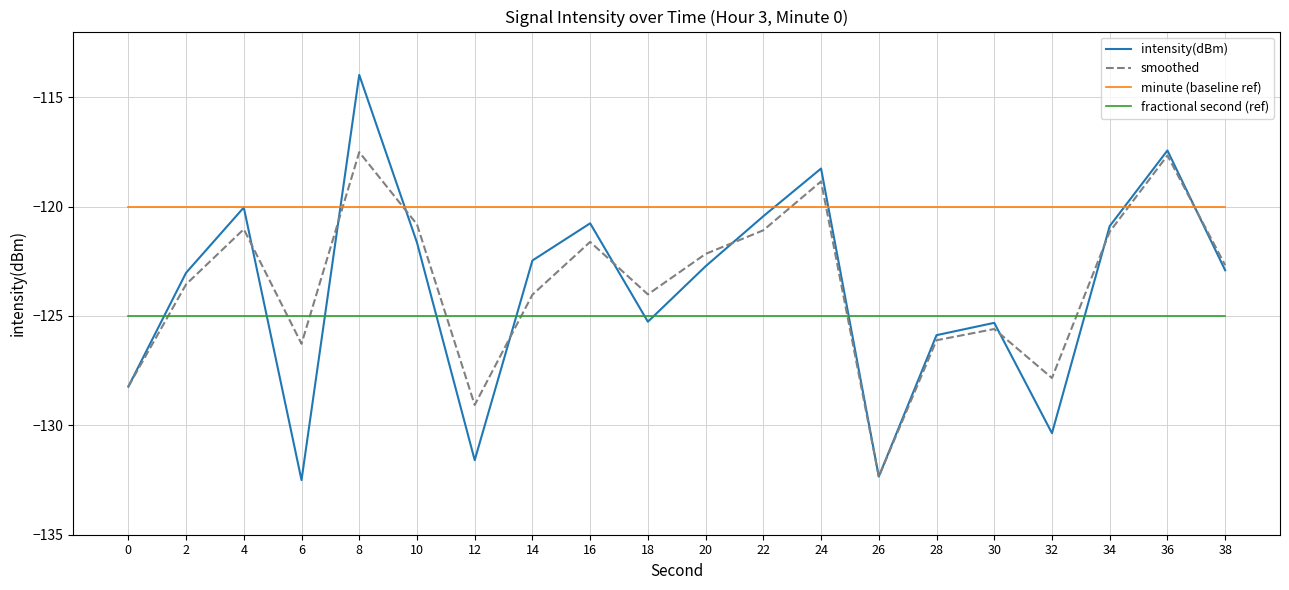

What is the difference between the highest and lowest values at 34?

5.0